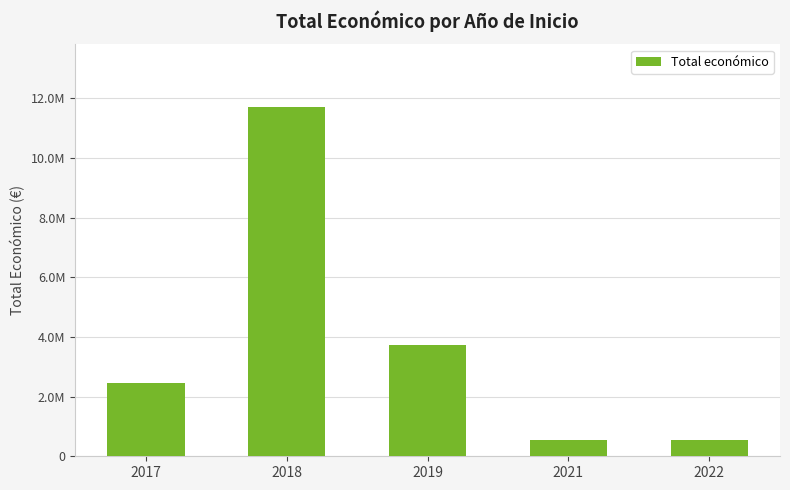

Does the chart contain any negative values?

No